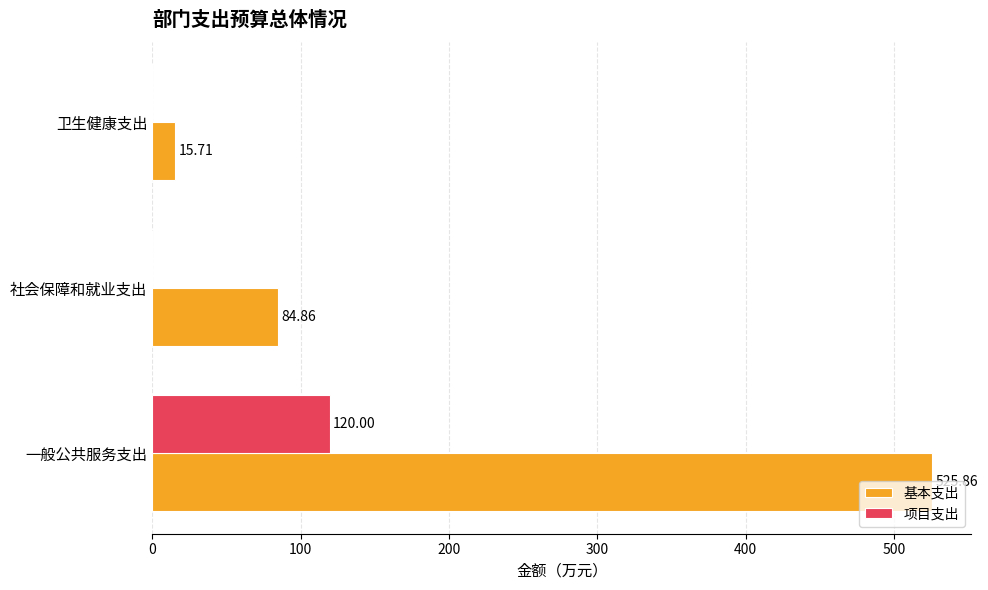

Between 一般公共服务支出 and 卫生健康支出, which series saw the biggest shift?

基本支出